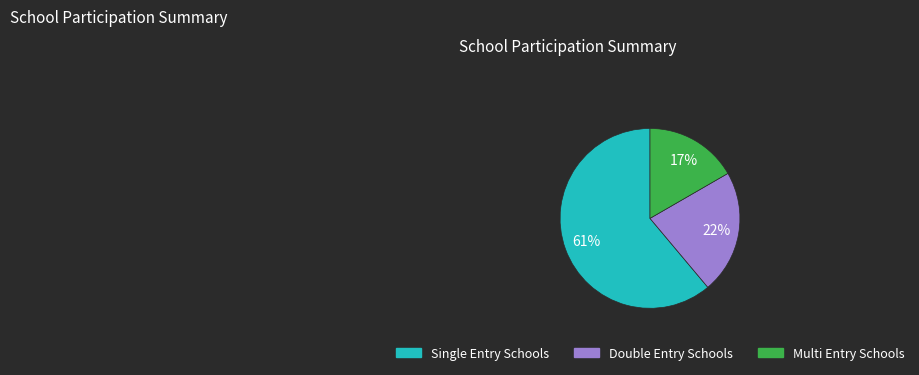

To the nearest percent, what is the average slice percentage?

33%